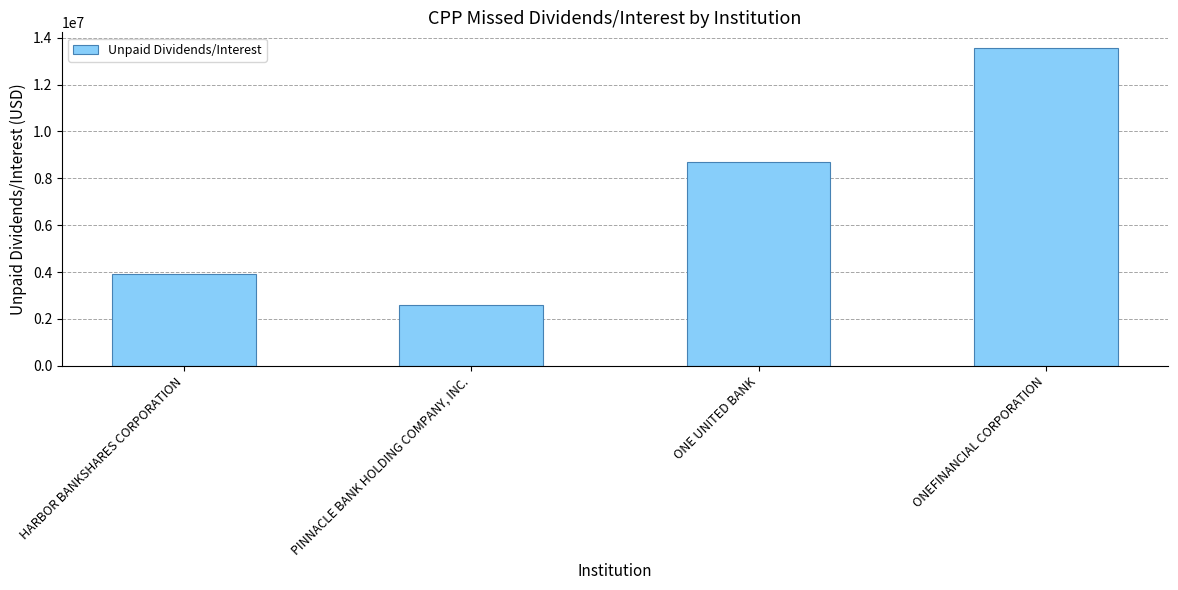

Count the number of values greater than 8715517.

2